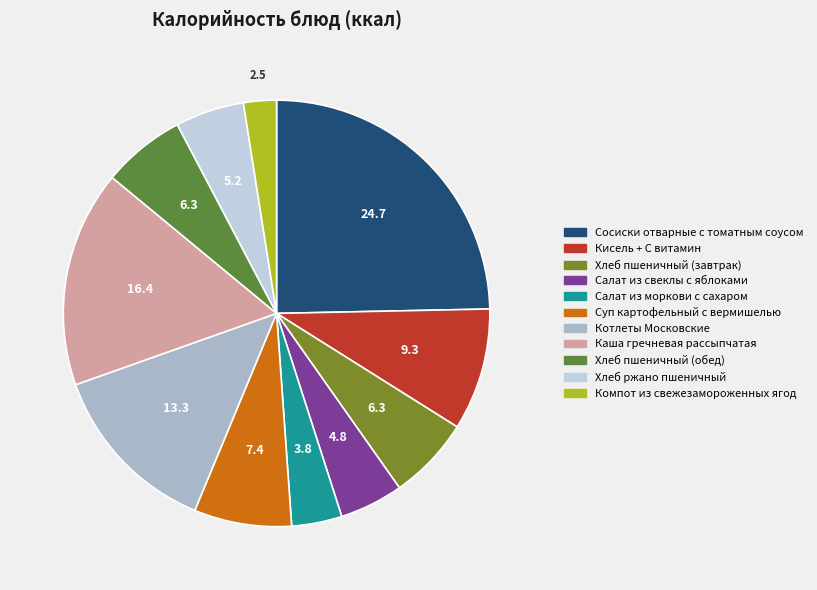

Count the number of slices in the pie.

11